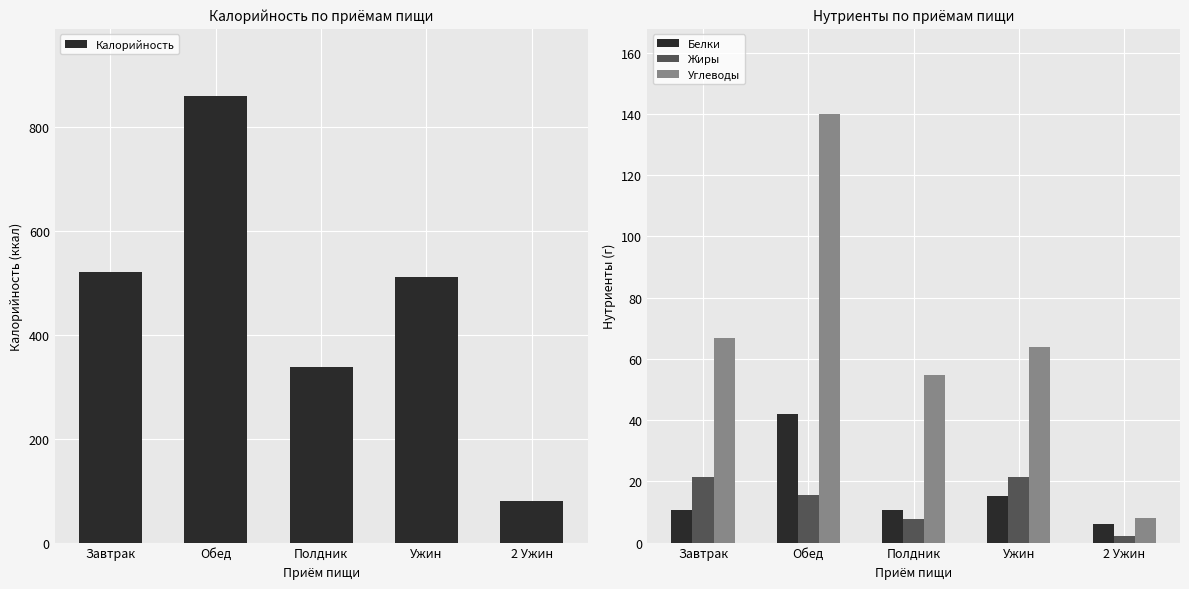

Between Ужин and Полдник, which is larger?

Ужин